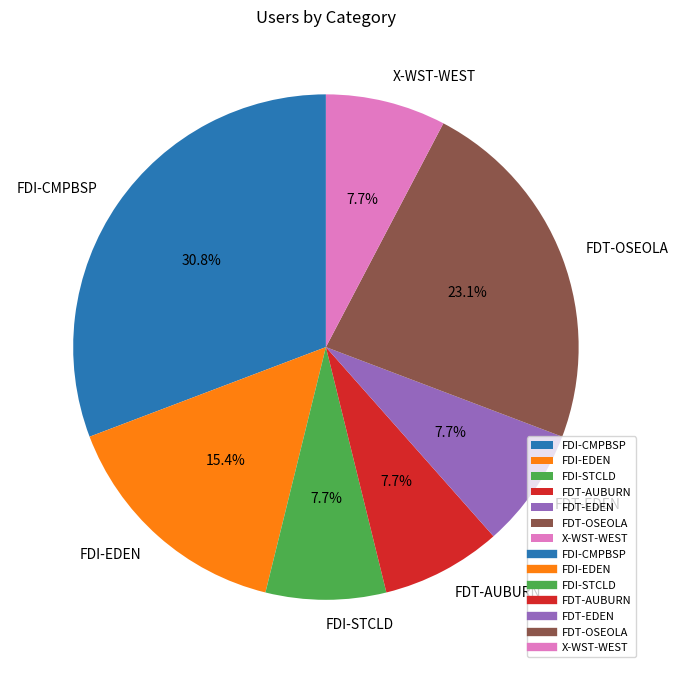

To the nearest percent, what is the average slice percentage?

14%